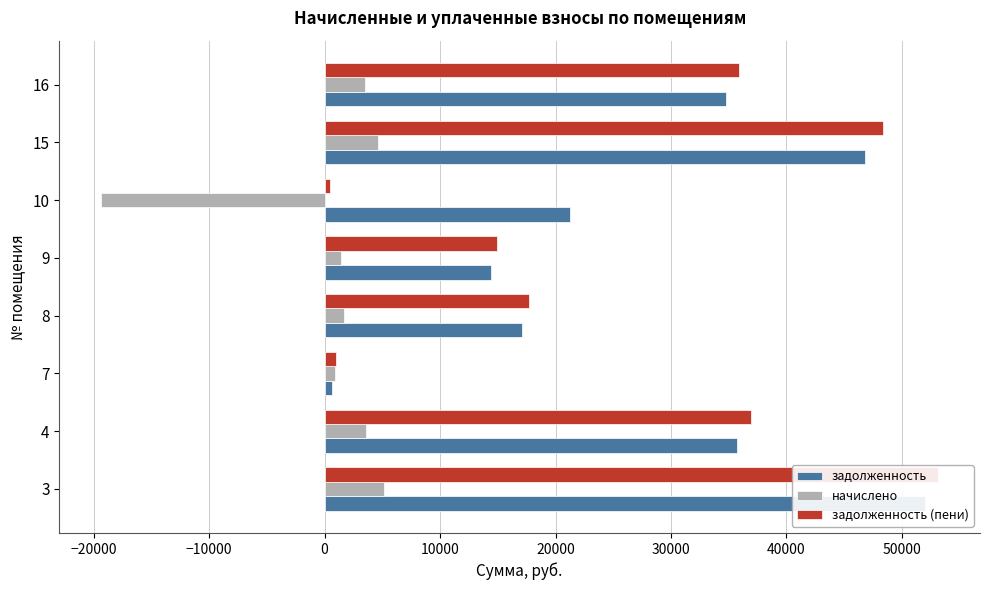

What is the minimum value shown in the chart?

-19353.1